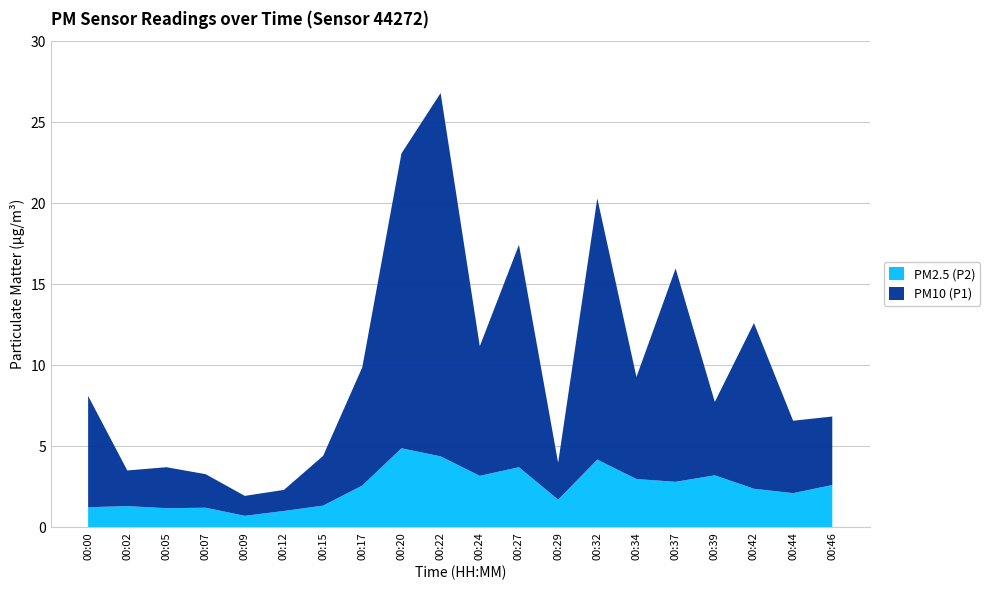

Reading right to left, extract all data points from this chart.

P1: 00:46=4.2	00:44=4.5	00:42=10.2	00:39=4.5	00:37=13.2	00:34=6.3	00:32=16.1	00:29=2.3	00:27=13.7	00:24=8.0	00:22=22.4	00:20=18.2	00:17=7.3	00:15=3.1	00:12=1.3	00:09=1.2	00:07=2.1	00:05=2.5	00:02=2.2	00:00=6.9
P2: 00:46=2.6	00:44=2.1	00:42=2.4	00:39=3.2	00:37=2.8	00:34=3.0	00:32=4.2	00:29=1.7	00:27=3.7	00:24=3.2	00:22=4.4	00:20=4.9	00:17=2.6	00:15=1.3	00:12=1.0	00:09=0.7	00:07=1.2	00:05=1.2	00:02=1.3	00:00=1.2